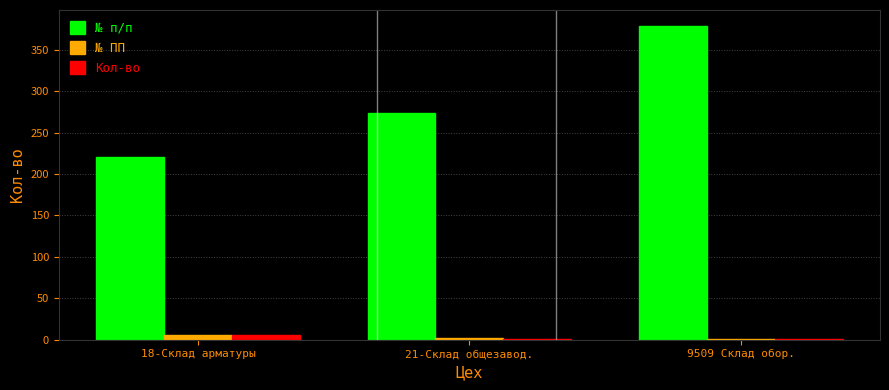

How many series are shown in this chart?

3